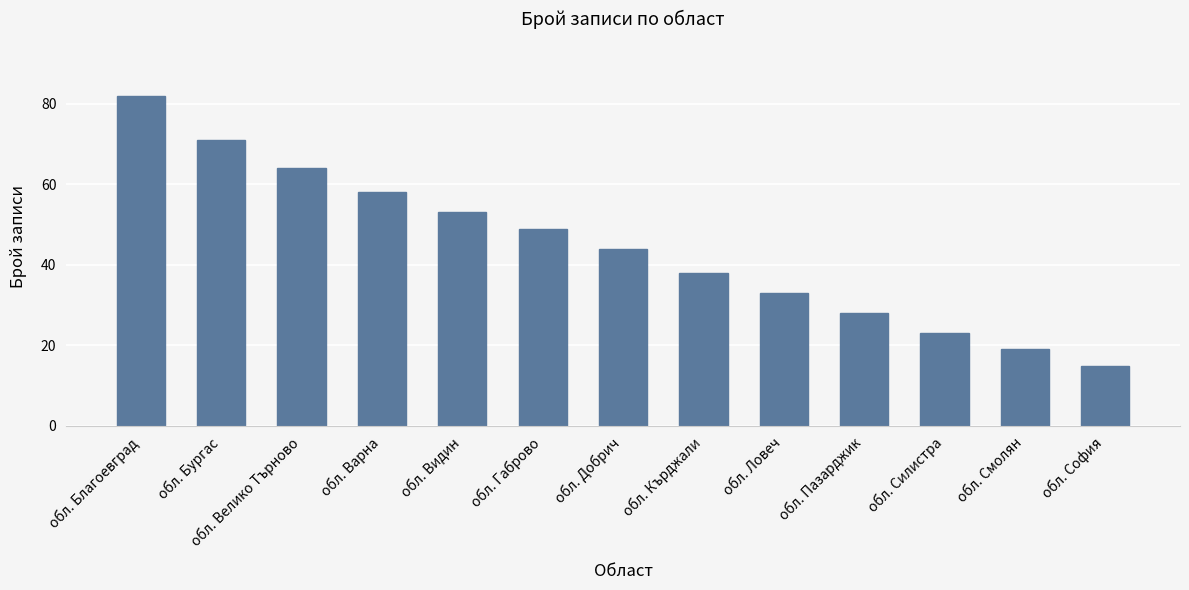

The value at обл. Силистра is 37. True or false?

False